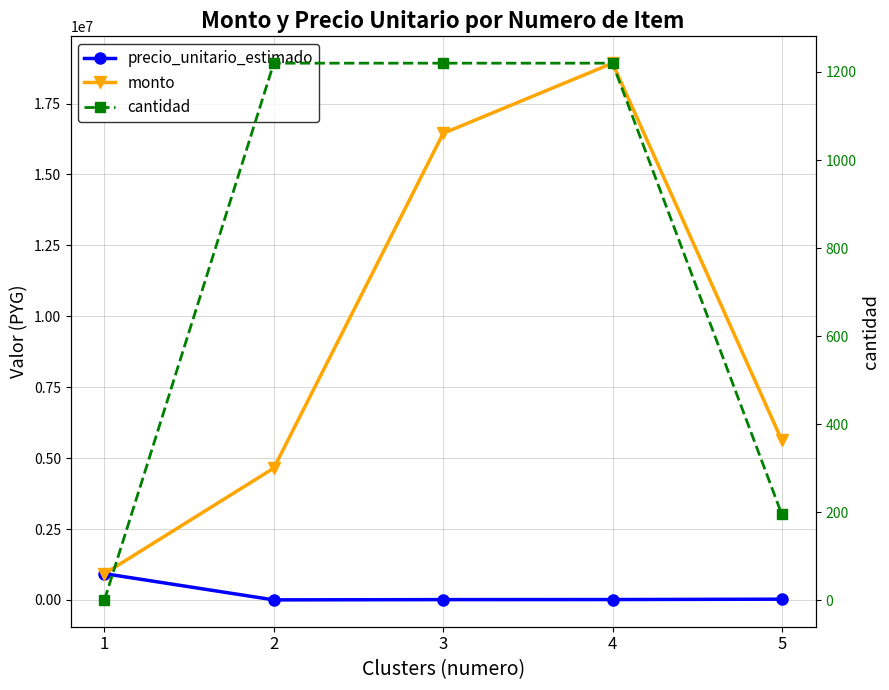

Is this an area chart (filled region under the line)?

No